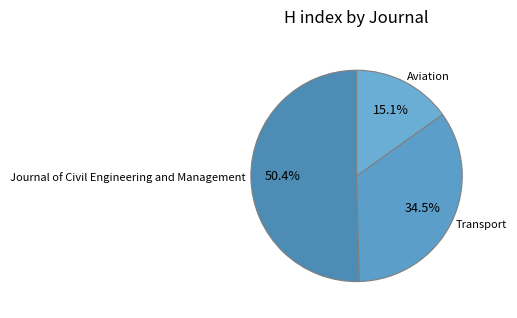

Rank the categories by value from lowest to highest.

Aviation, Transport, Journal of Civil Engineering and Management